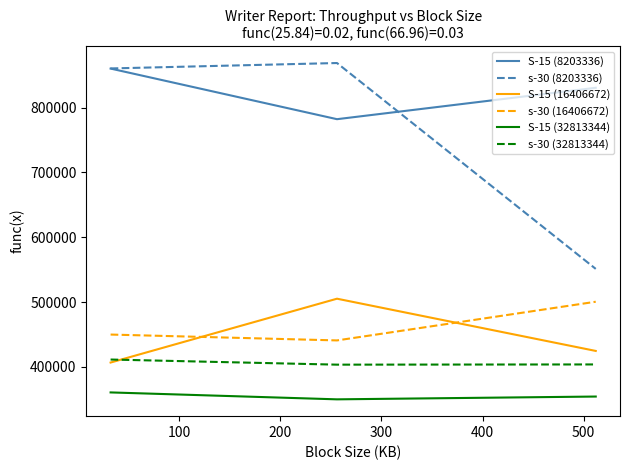

What is the greatest value displayed?

868936